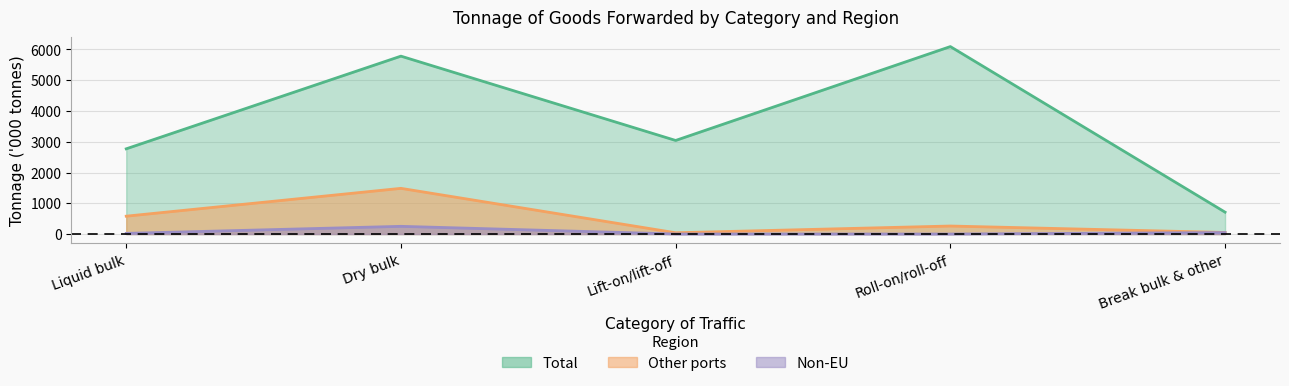

What is the spread (max minus min) of values at Dry bulk?

5533